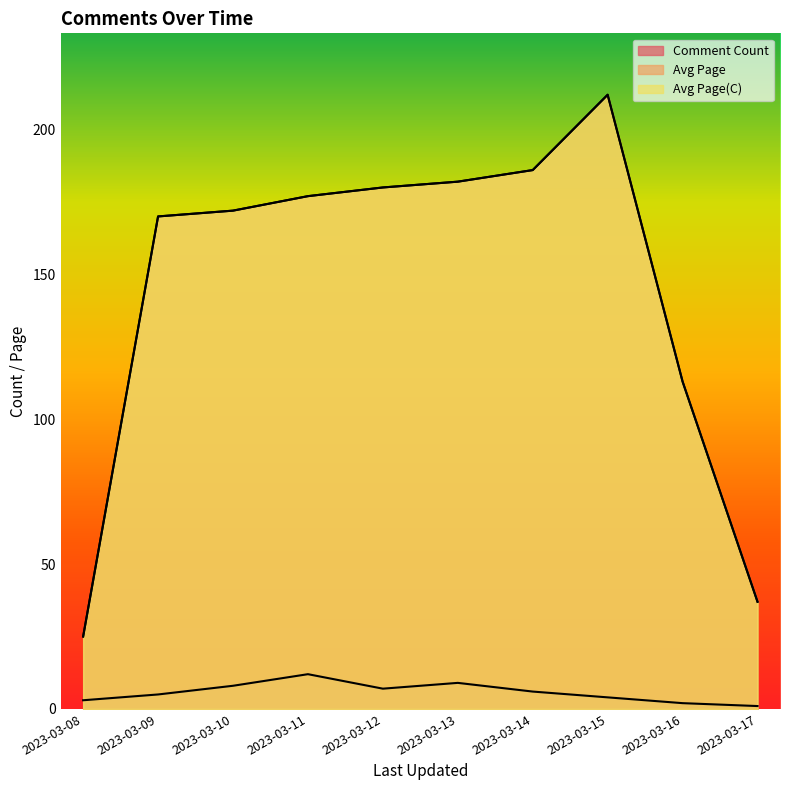

At which category does Avg Page(C) reach its first local peak?

2023-03-15